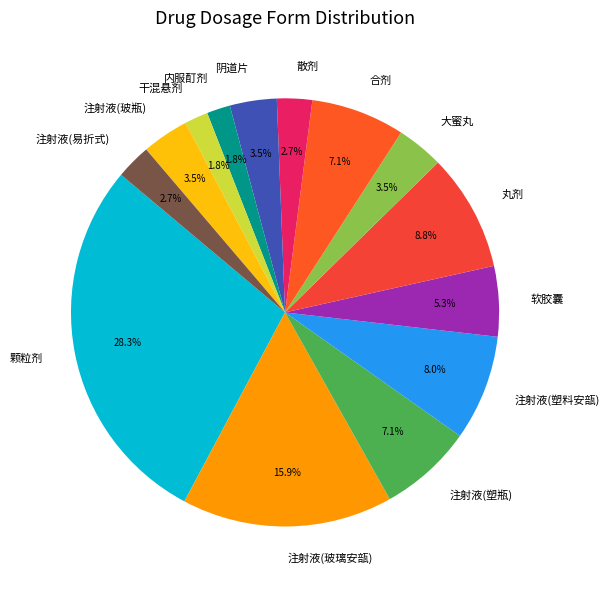

How many slices are in this pie chart?

14